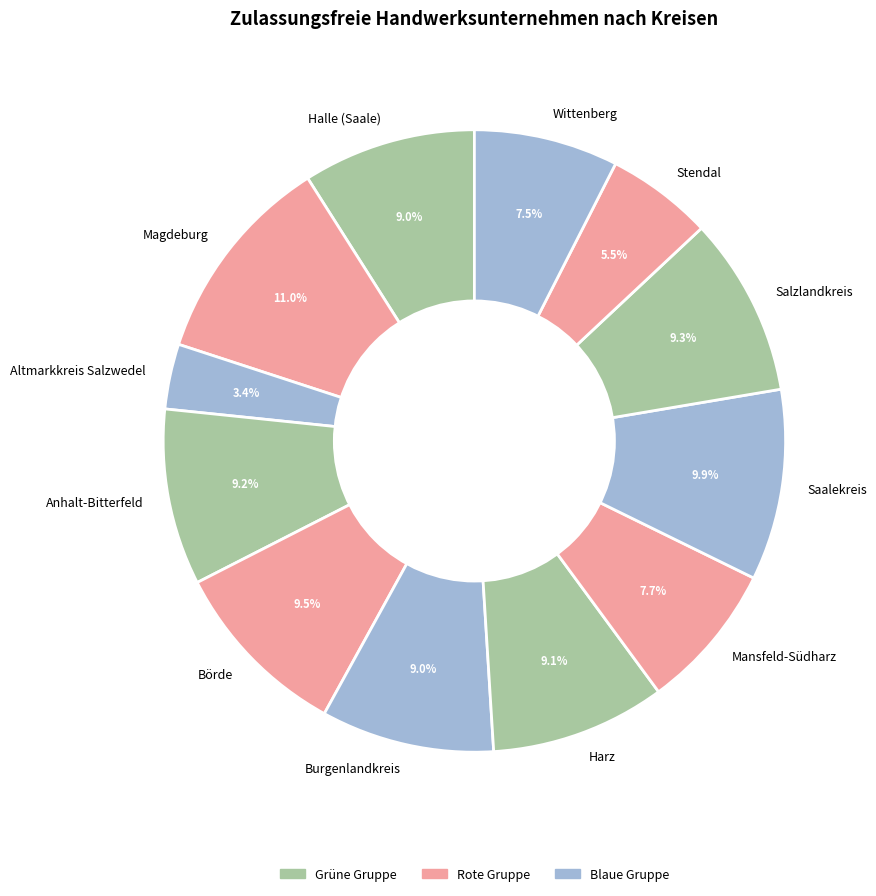

Which category has the smallest portion of the pie?

Altmarkkreis Salzwedel